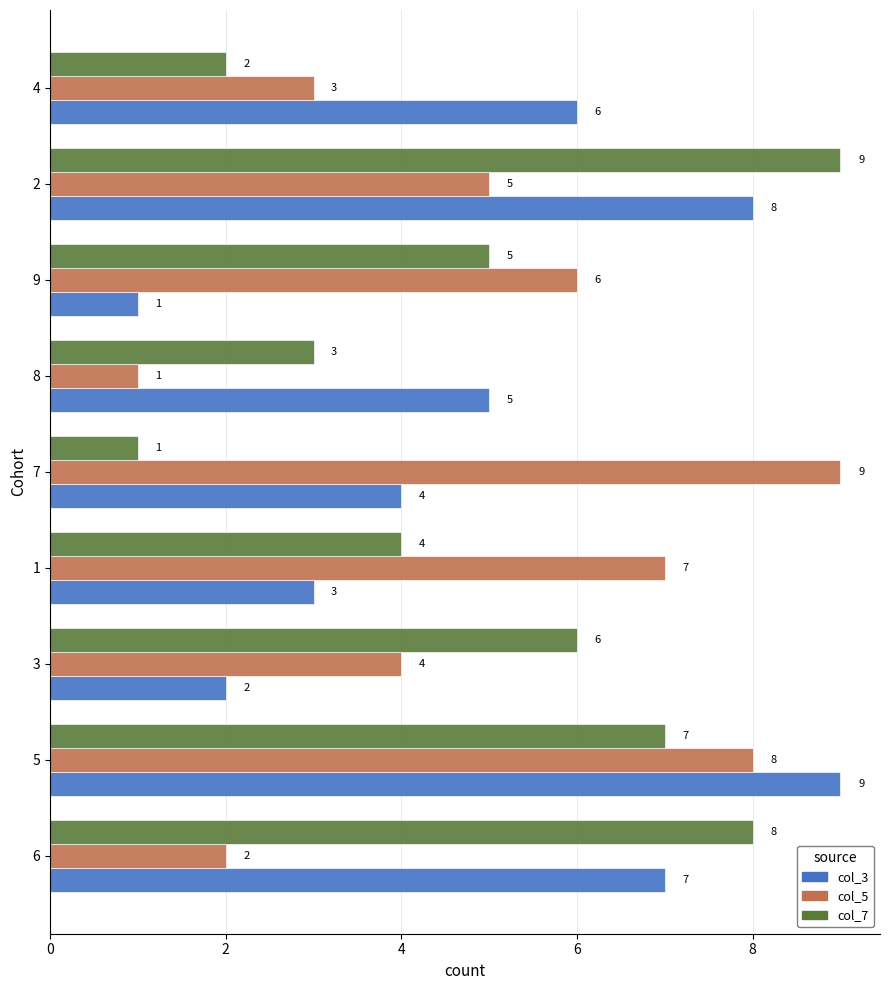

At which category is the sum across all series the highest?

5